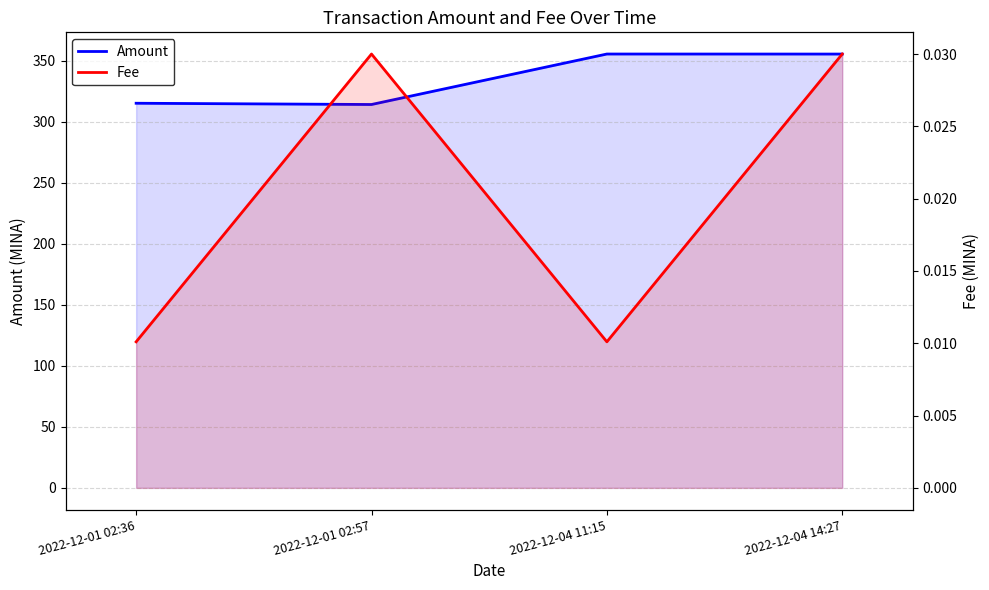

What is the spread (max minus min) of values at 2022-12-04 14:27?

355.2